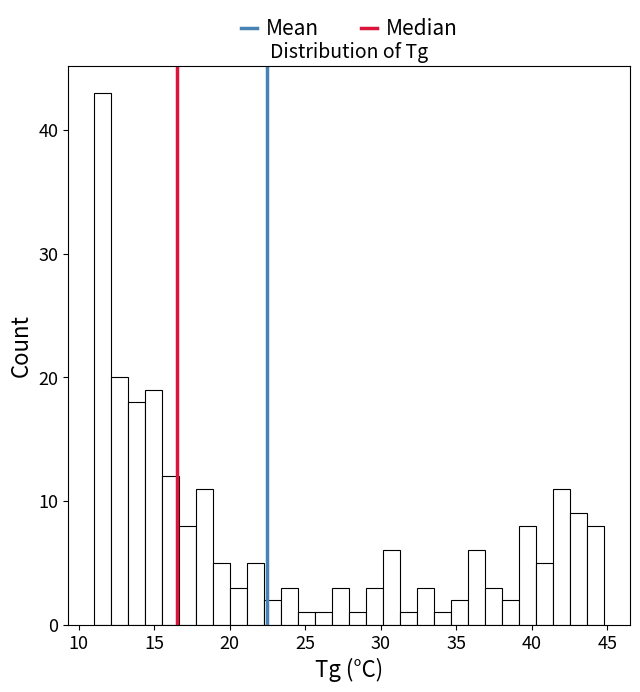

Around what value on the x-axis is the tallest bar? Give the approximate position of its centre, as read against the axis.

11.5